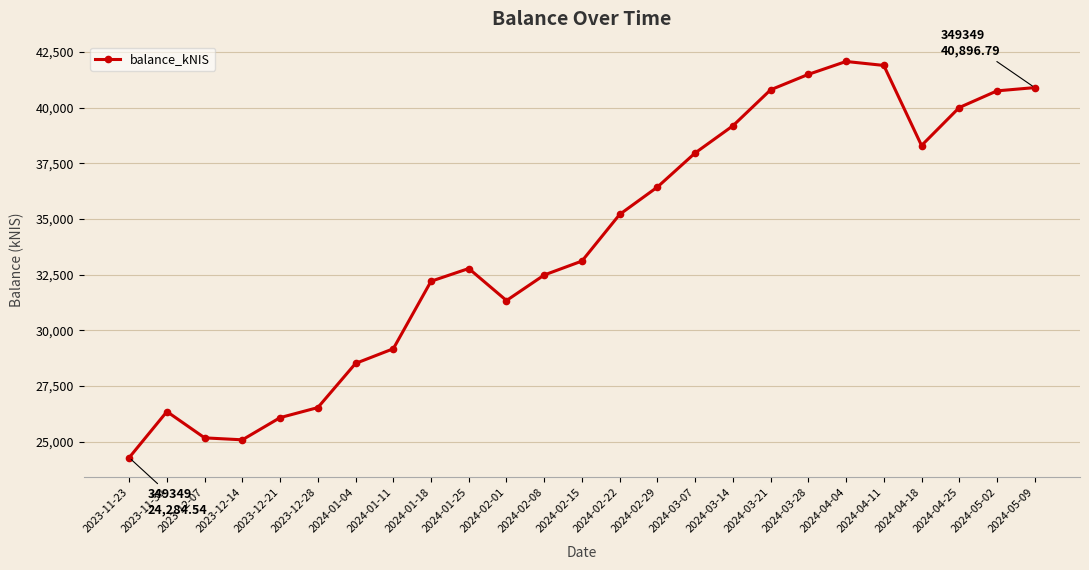

What is the average value?

33923.0